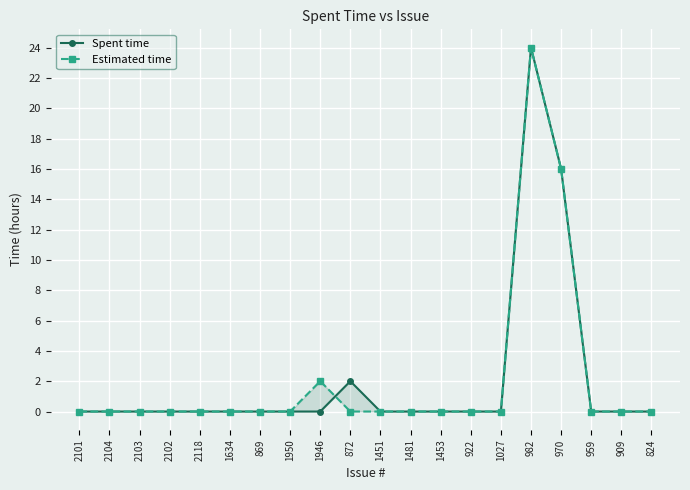

True or false: Spent time has more than 1 interior local peaks.

True